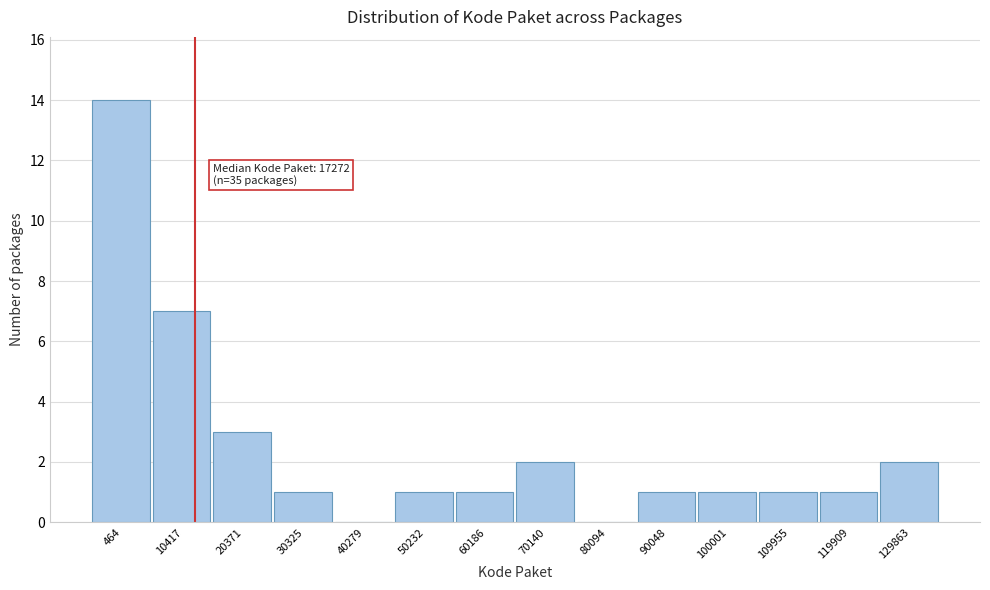

Reading left to right, what are all the values shown in this chart?

464=14	10417=7	20371=3	30325=1	40279=0	50232=1	60186=1	70140=2	80094=0	90048=1	100001=1	109955=1	119909=1	129863=2